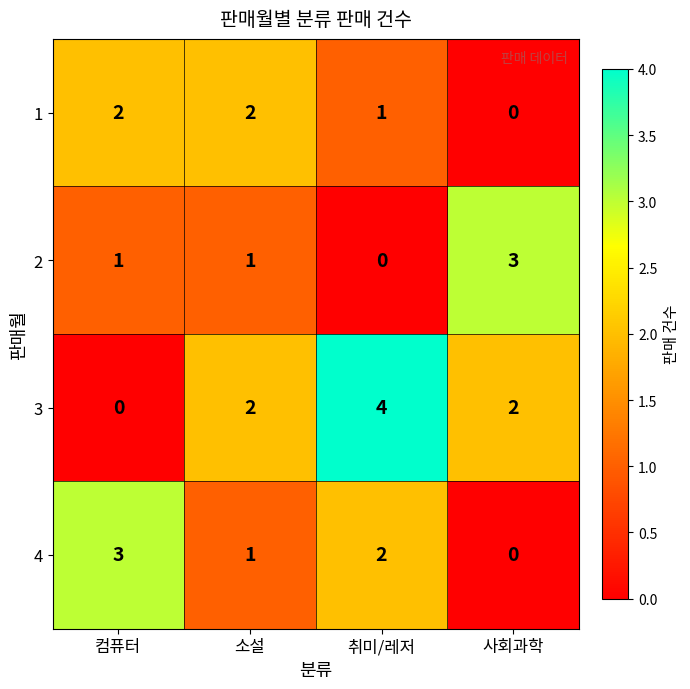

Count the 1 values in the range 1 to 2.

3